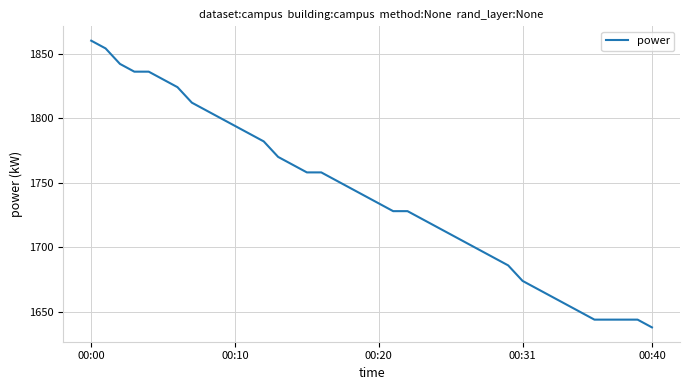

Reading left to right, transcribe all the data shown in this chart.

1860	1854	1842	1836	1836	1830	1824	1812	1806	1800	1794	1788	1782	1770	1764	1758	1758	1752	1746	1740	1734	1728	1728	1722	1716	1710	1704	1698	1692	1686	1674	1668	1662	1656	1650	1644	1644	1644	1644	1638